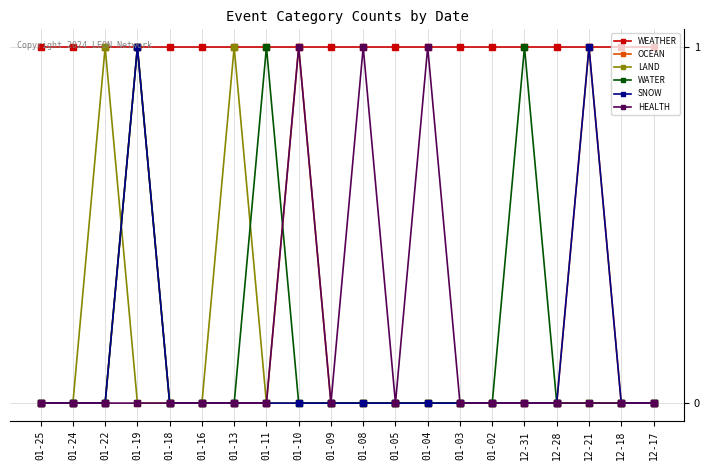

What is the label of the 16th point from the right?

01-18